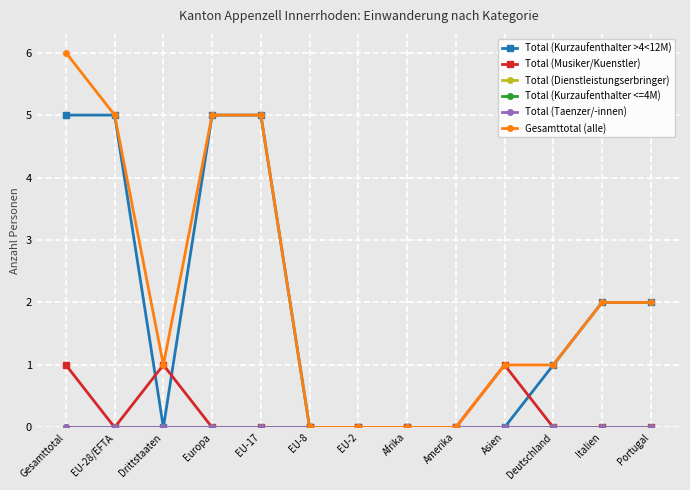

At how many categories does at least one series exceed 5?

1